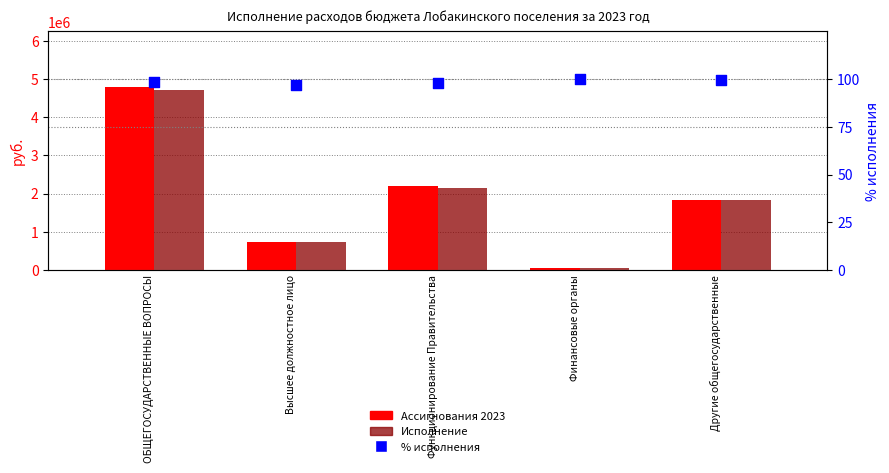

Which series has the largest total across all categories?

Ассигнования 2023